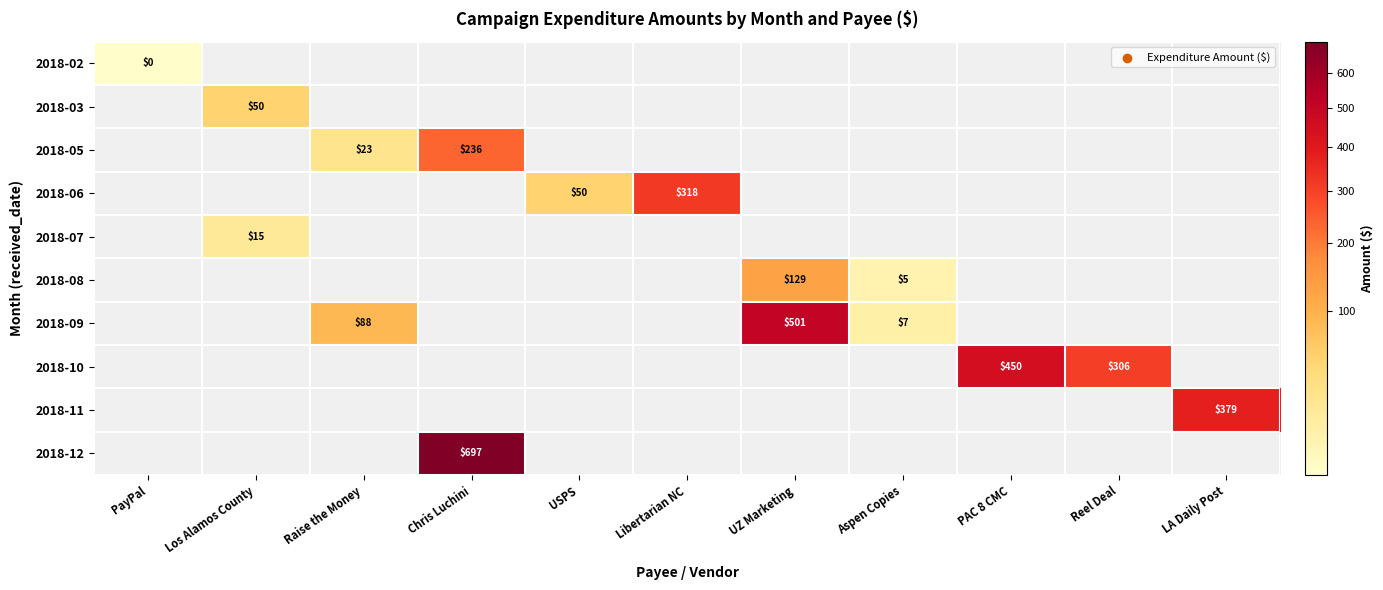

True or false: 2018-09 has a value of 501 at UZ Marketing.

True